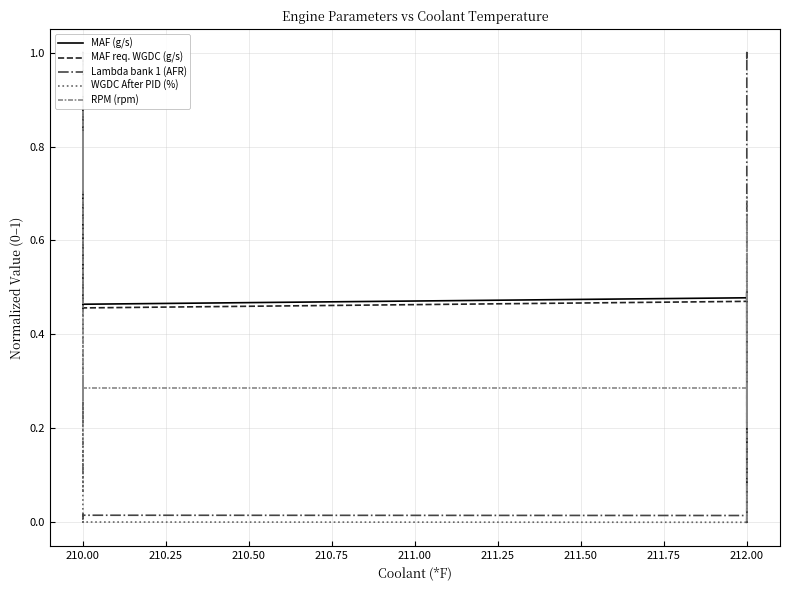

Count the number of data series in this chart.

5